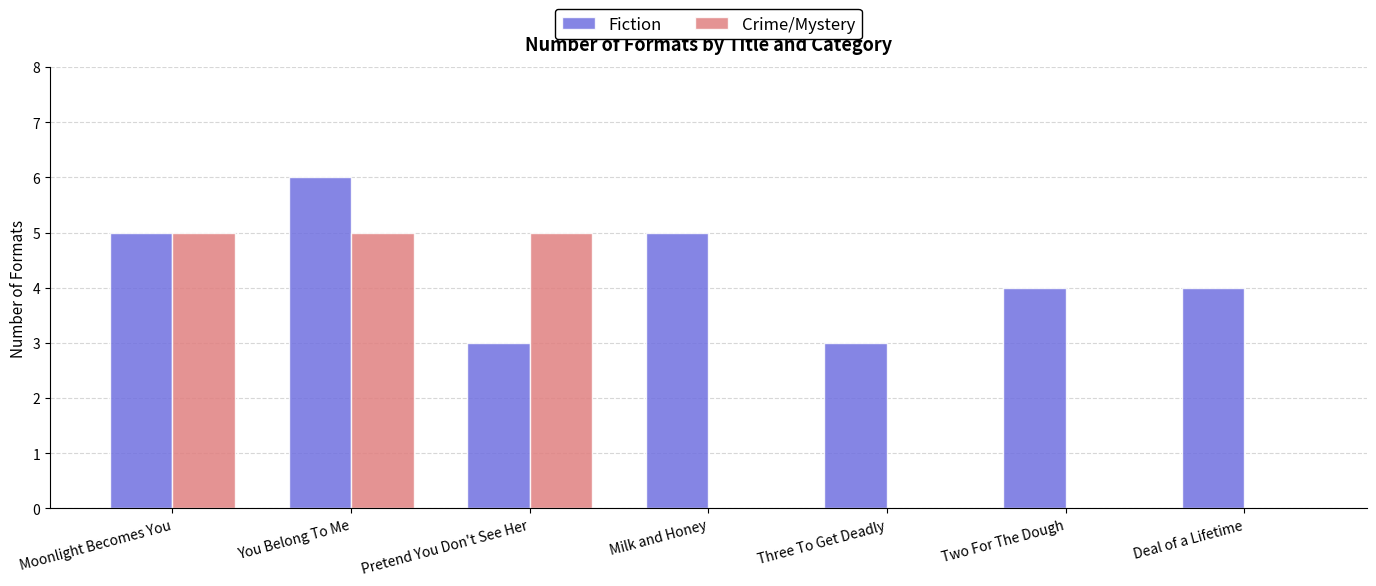

The value of Fiction at Deal of a Lifetime is 4. True or false?

True